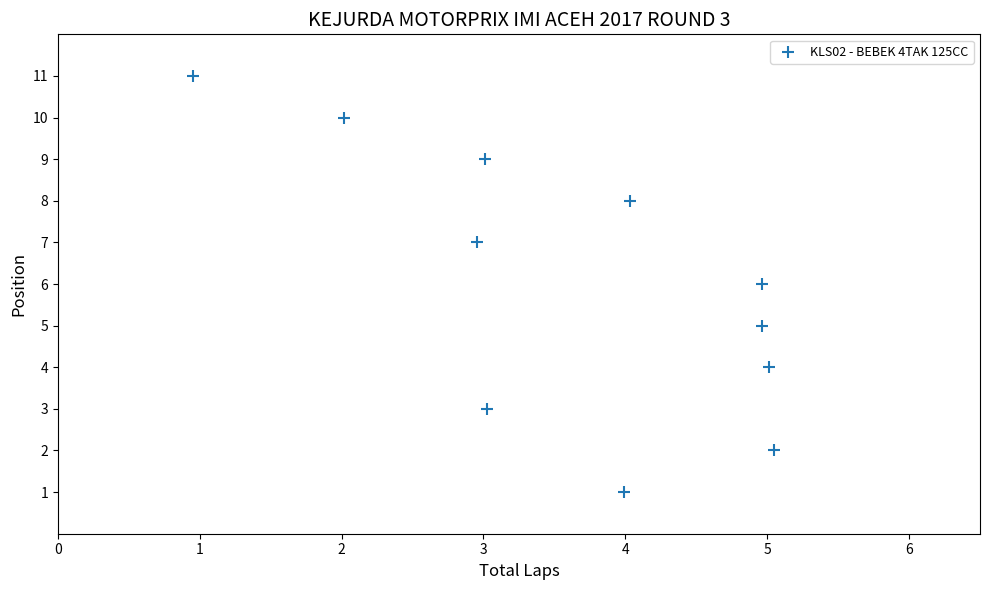

What is the average Y value?

6